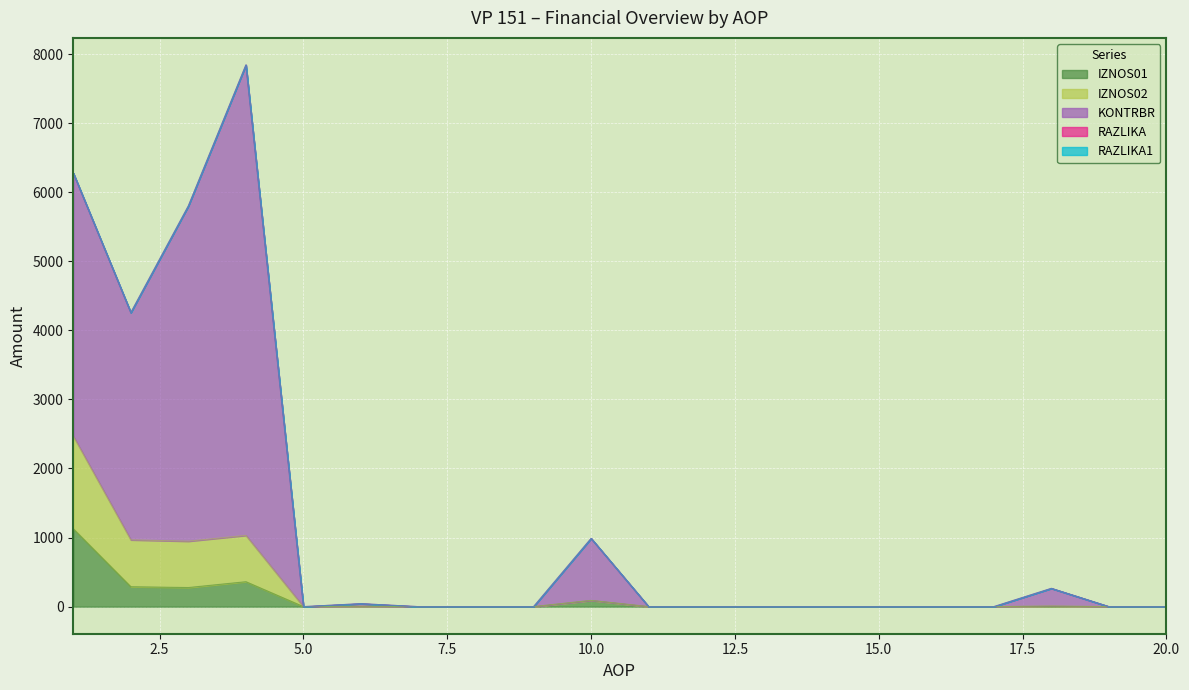

Reading right to left, transcribe all the data shown in this chart.

IZNOS01: 20=0.0	19=0.0	18=6.1	17=0.0	16=0.0	15=0.0	14=0.0	13=0.0	12=0.0	11=0.0	10=89.8	9=0.0	8=0.0	7=0.0	6=5.4	5=0.0	4=360.9	3=276.5	2=288.3	1=1127.5
IZNOS02: 20=0.0	19=0.0	18=10.1	17=0.0	16=0.0	15=0.0	14=0.0	13=0.0	12=0.0	11=0.0	10=89.8	9=0.0	8=0.0	7=0.0	6=5.4	5=0.0	4=1031.8	3=947.3	2=966.8	1=2468.1
KONTRBR: 20=0.0	19=0.0	18=264.5	17=0.0	16=0.0	15=0.0	14=0.0	13=0.0	12=0.0	11=0.0	10=988.0	9=0.0	8=0.0	7=0.0	6=42.8	5=0.0	4=7842.1	3=5801.7	2=4257.4	1=6276.6